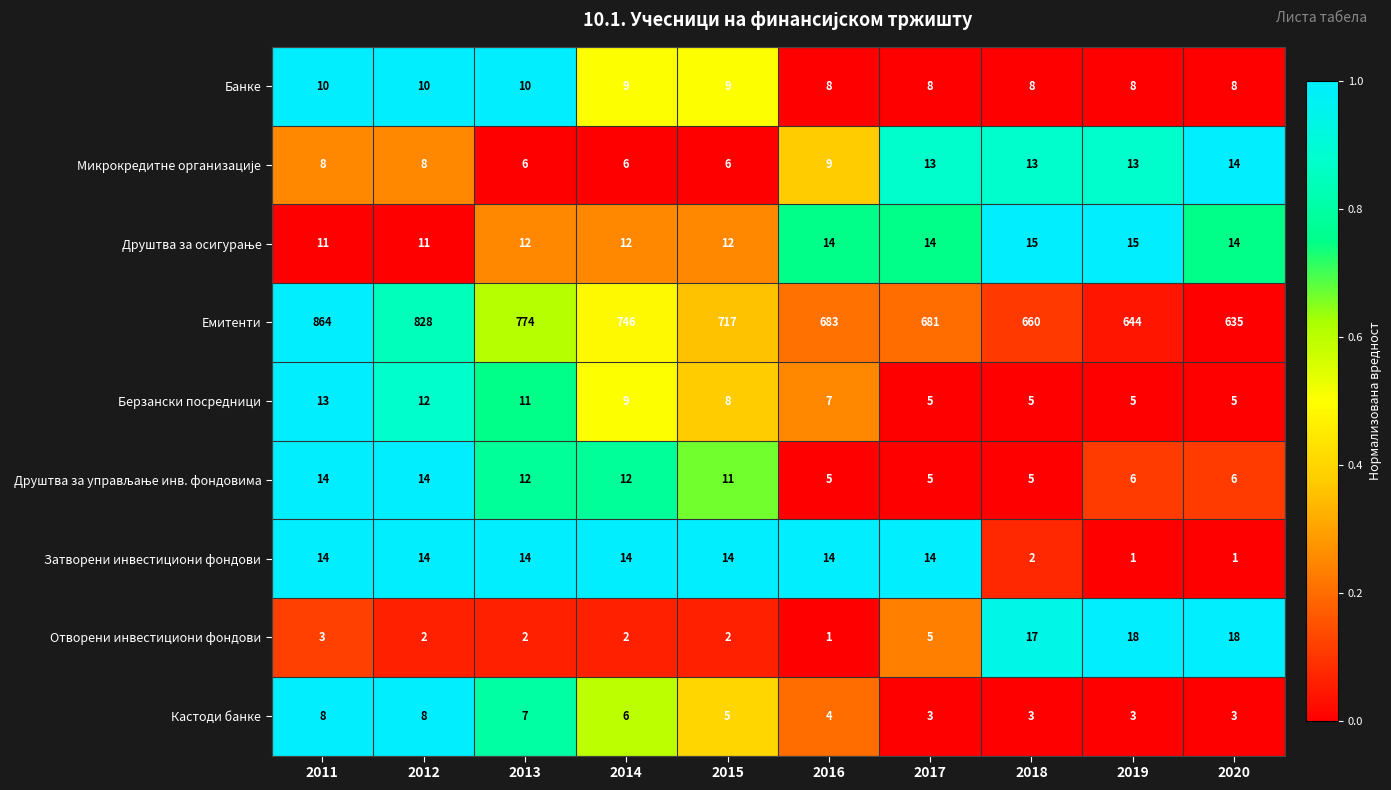

What is the sum of the Банке values at 2014 and 2017?

17